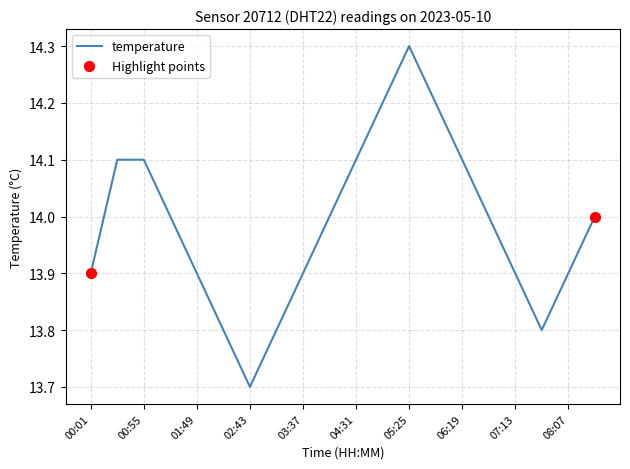

What is the difference between the maximum and minimum values?

0.6